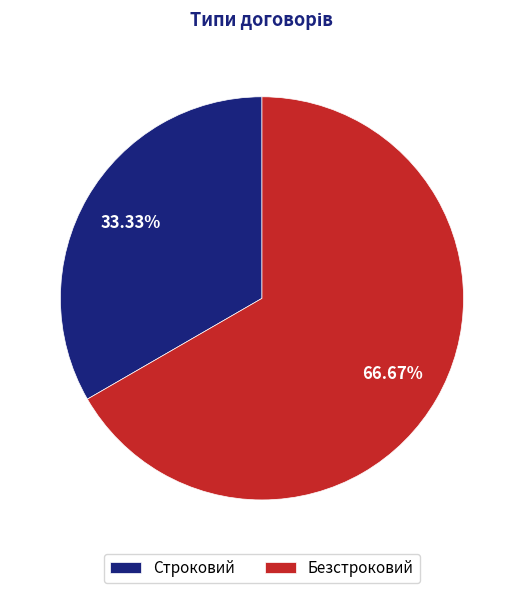

Does any single category account for the majority?

Yes